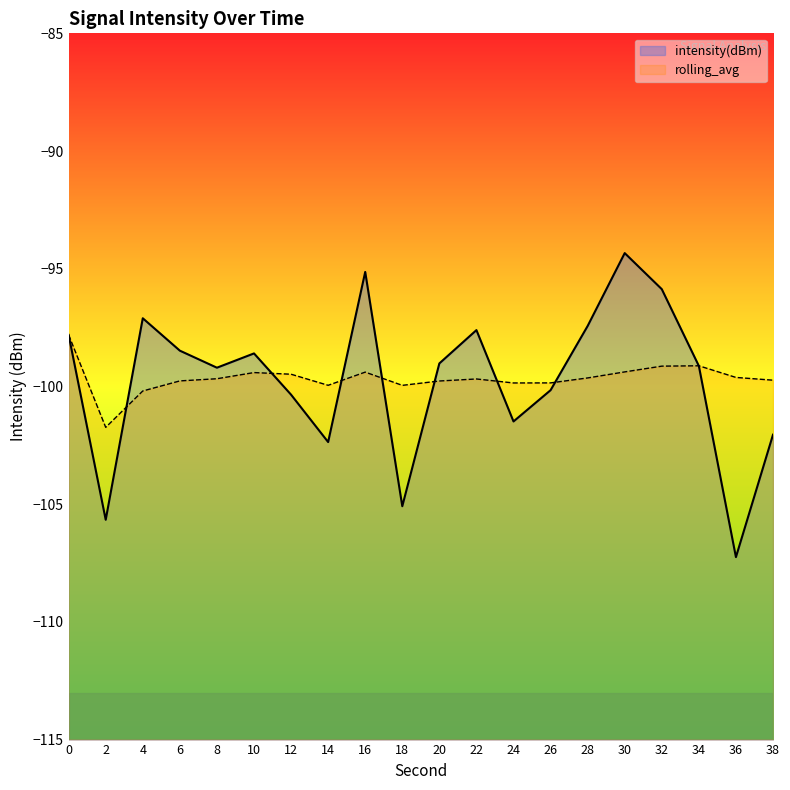

List the labels in order of intensity(dBm) value, largest first.

30, 16, 32, 4, 28, 22, 0, 6, 10, 20, 34, 8, 26, 12, 24, 38, 14, 18, 2, 36